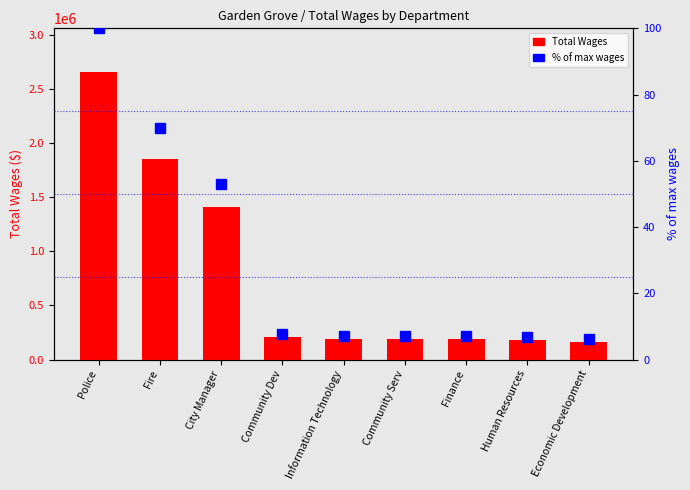

How many data points in Total Wages are above 191487?

4